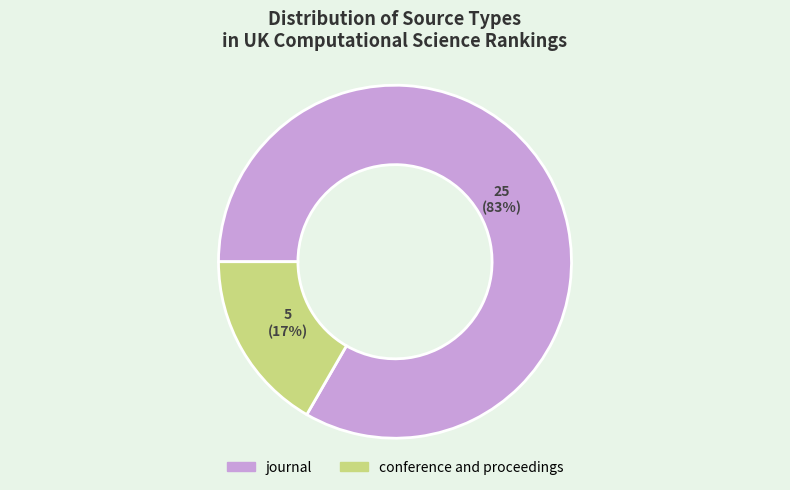

Which has a higher value, conference and proceedings or journal?

journal